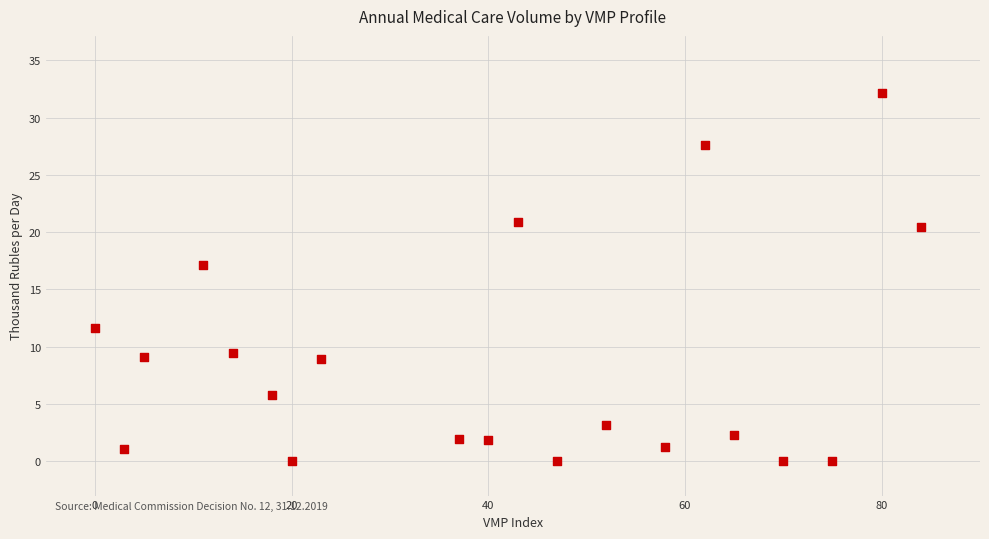

What is the range of Y values (max minus min)?

32.1